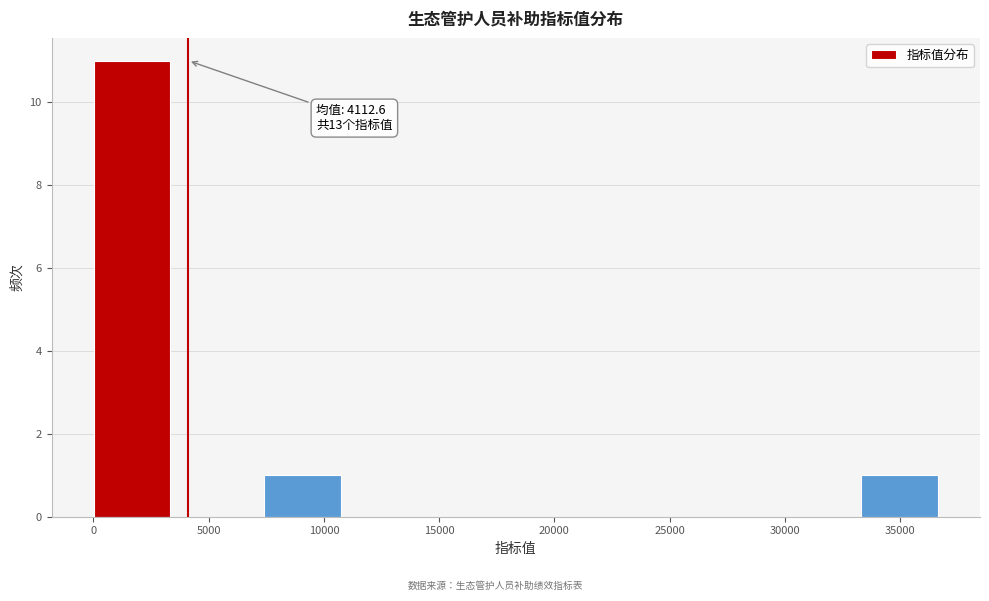

Which range on the x-axis has the tallest bar?

0 to 3500